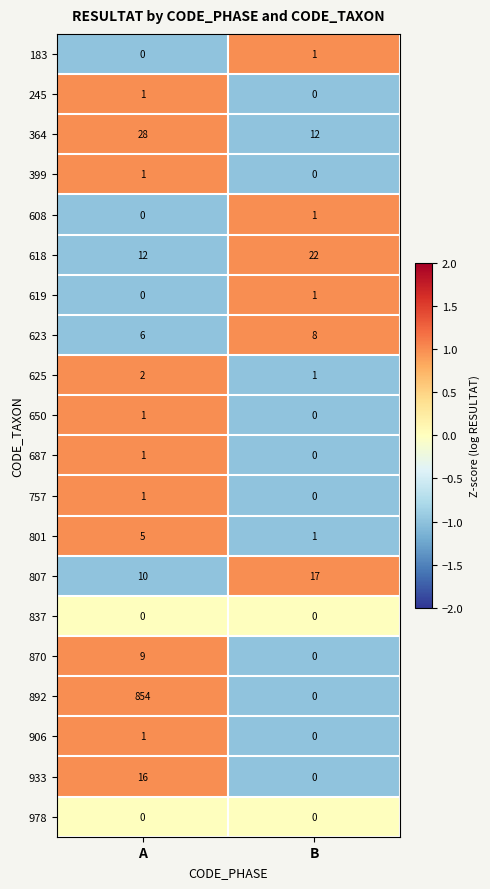

List the labels in order of 608 value, largest first.

B, A